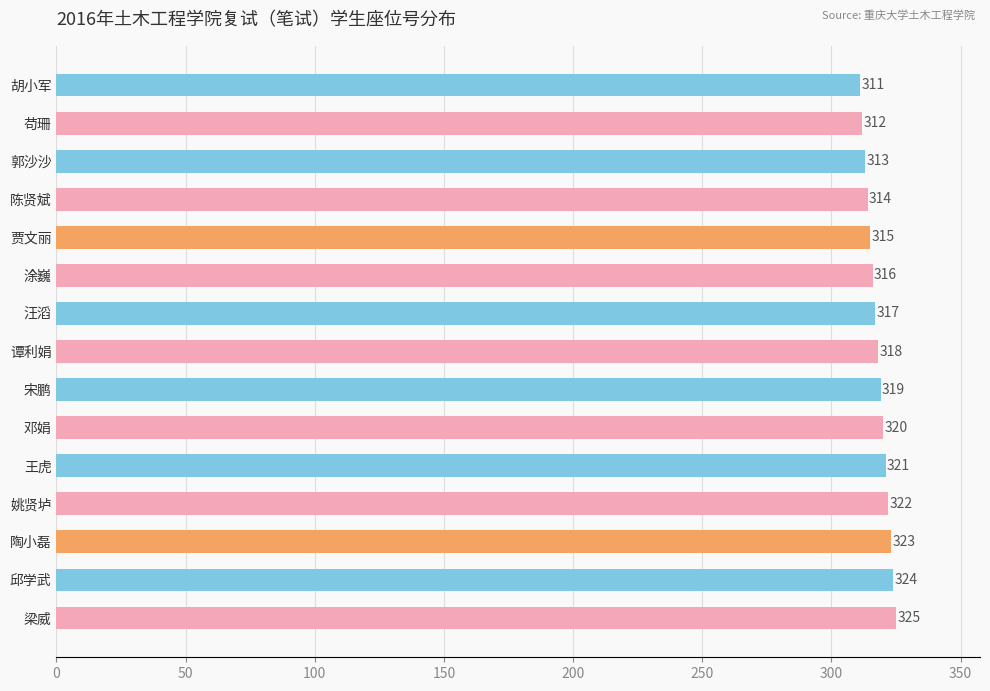

What is the difference between the maximum and minimum values?

14